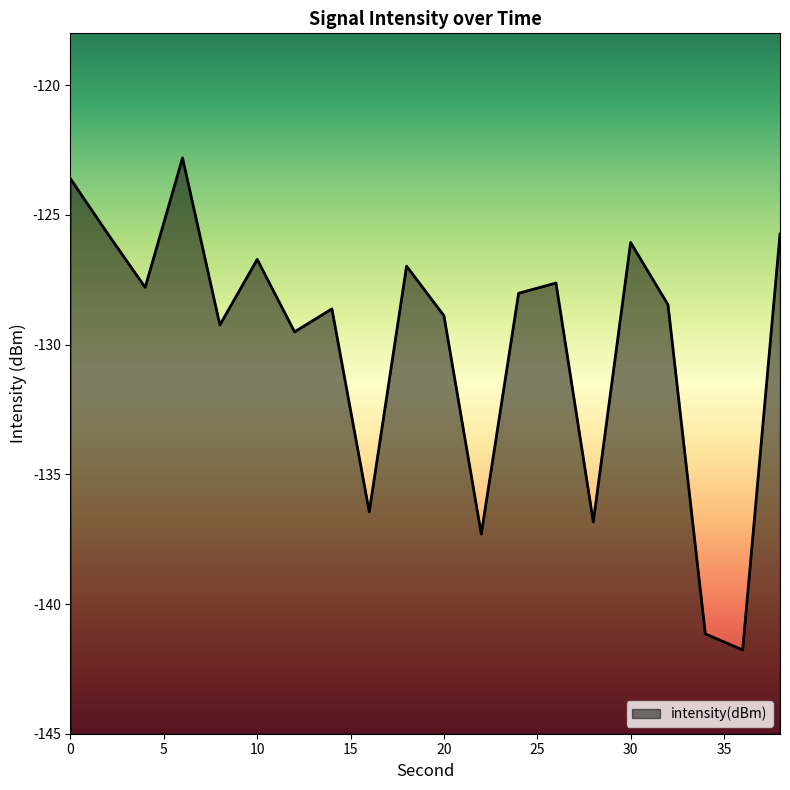

Which category has the highest value across all series?

6